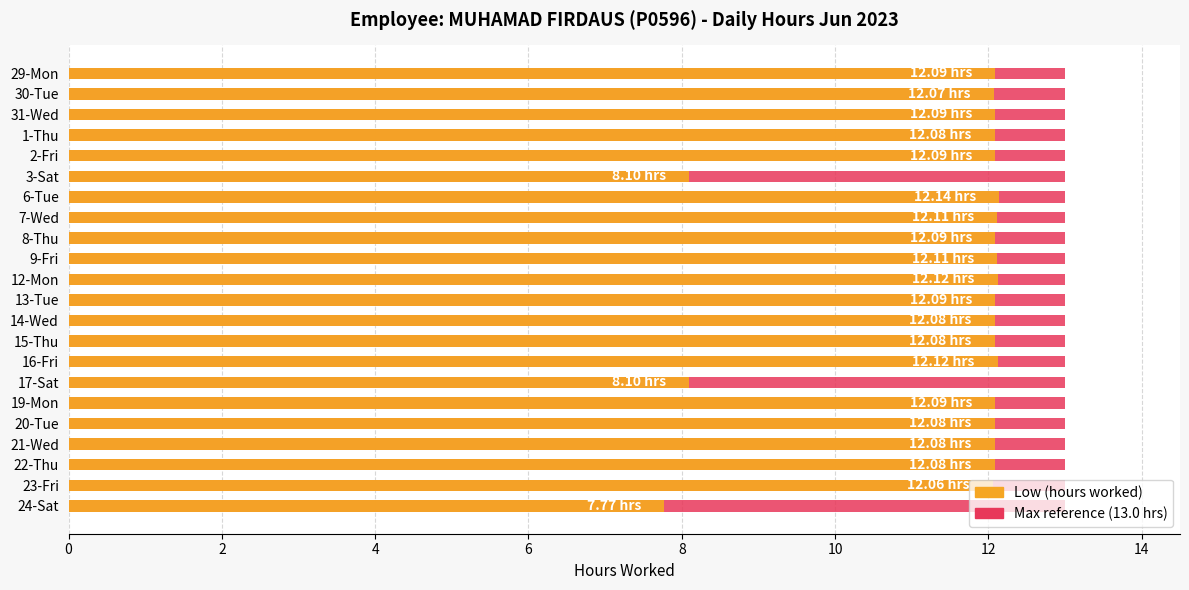

Count the number of categories in the chart.

22